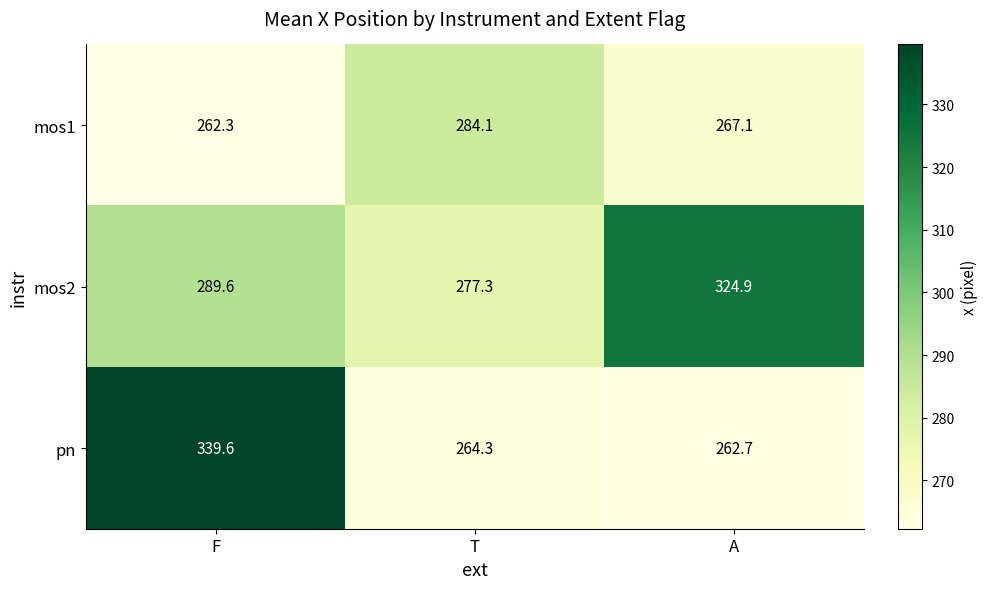

Count the number of categories in the chart.

3